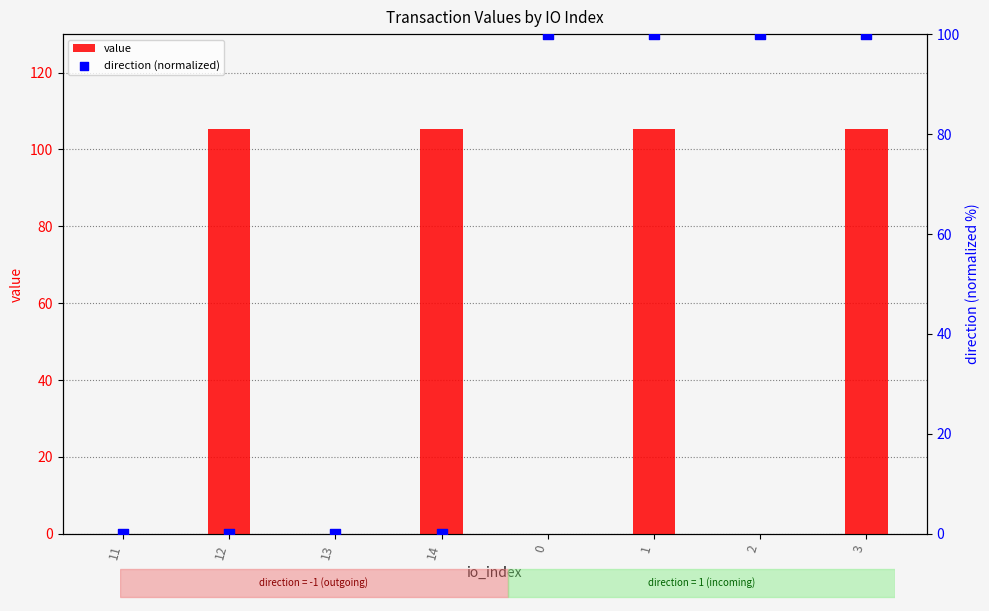

Which series reaches the minimum Y coordinate?

direction (normalized)